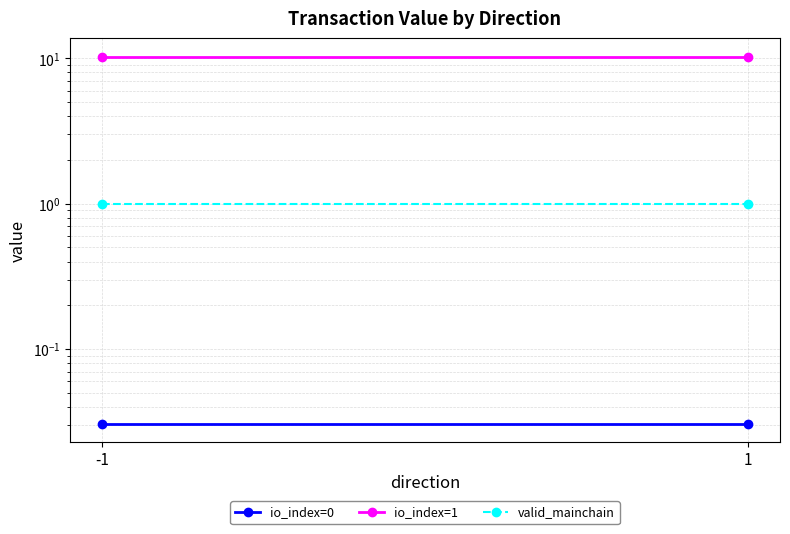

The value of io_index=1 at -1 is 5.3. True or false?

False